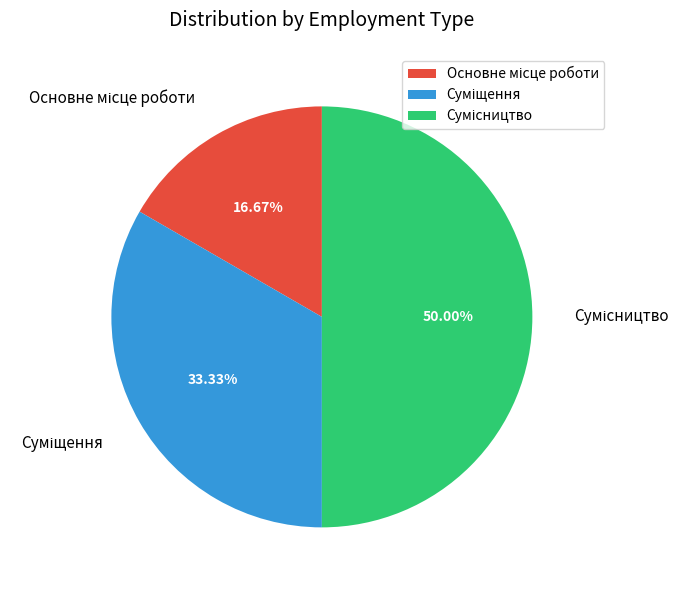

How many slices are in this pie chart?

3